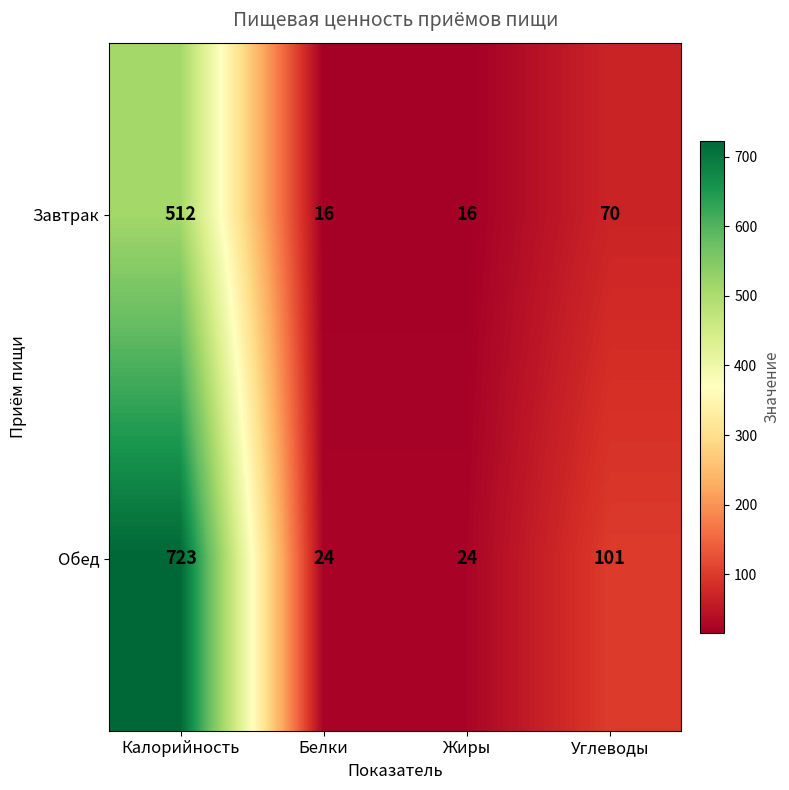

Reading left to right, what are all the values shown in this chart?

Завтрак: Калорийность=512	Белки=16	Жиры=16	Углеводы=70
Обед: Калорийность=723	Белки=24	Жиры=24	Углеводы=101